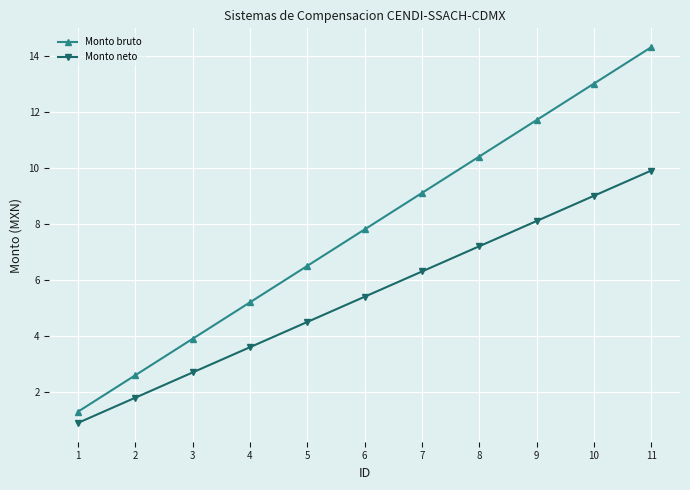

Is this an area chart (filled region under the line)?

No